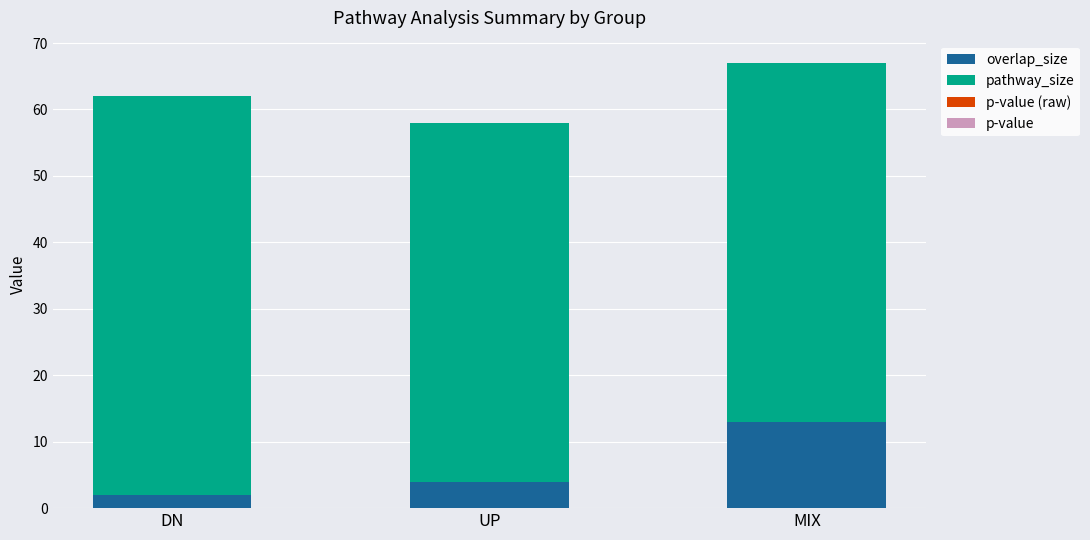

How many distinct data groups are displayed?

4